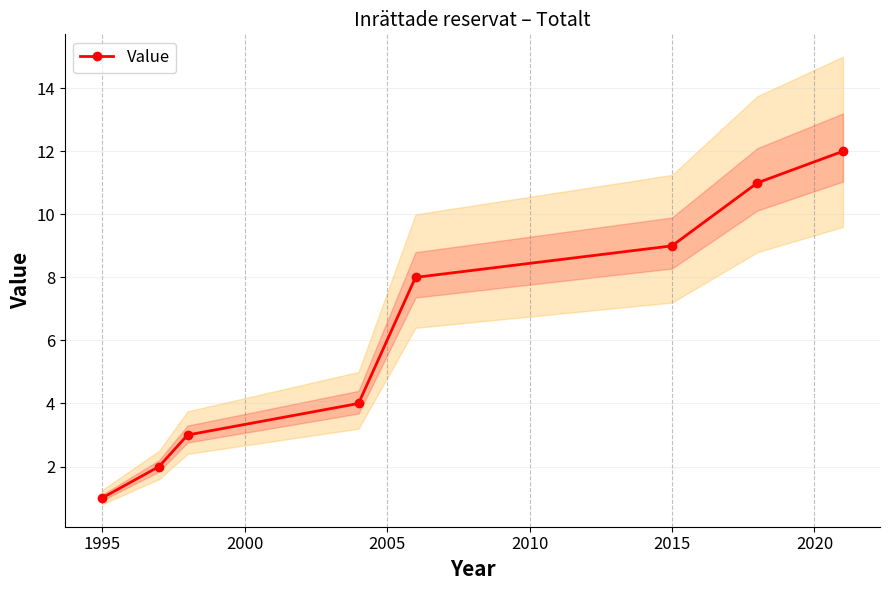

How many data points are less than 8?

4